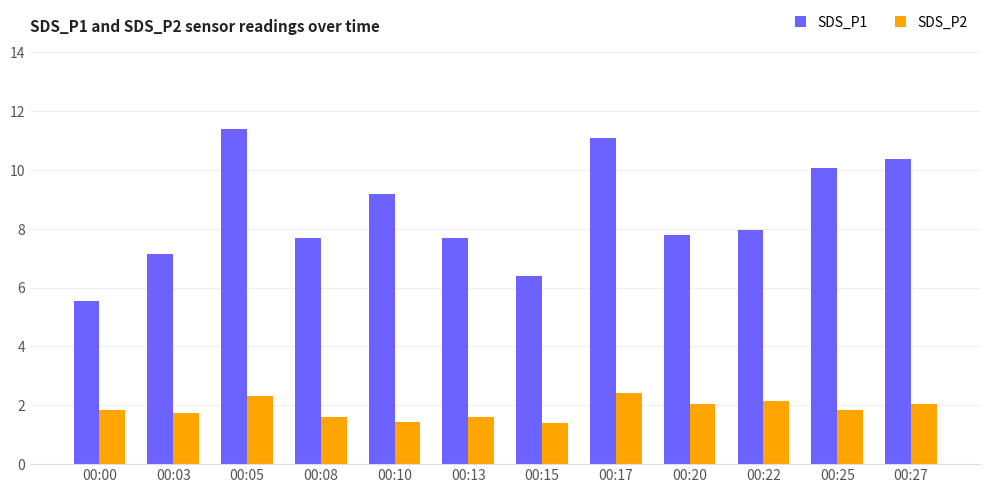

Which series has the largest range (max minus min)?

SDS_P1